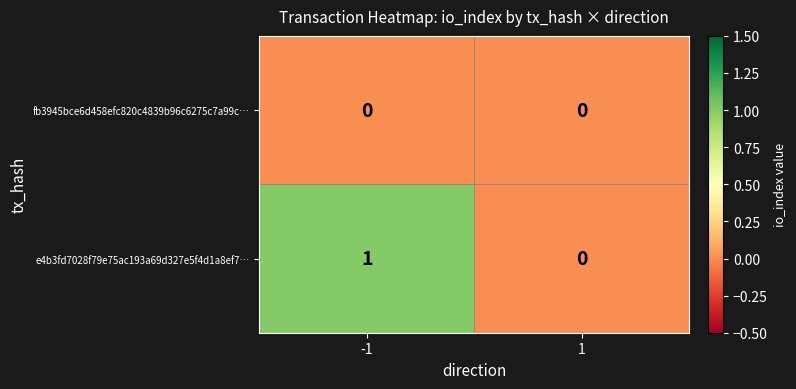

Which series changed the most between -1 and 1?

e4b3fd7028f79e75ac193a69d327e5f4d1a8ef7…